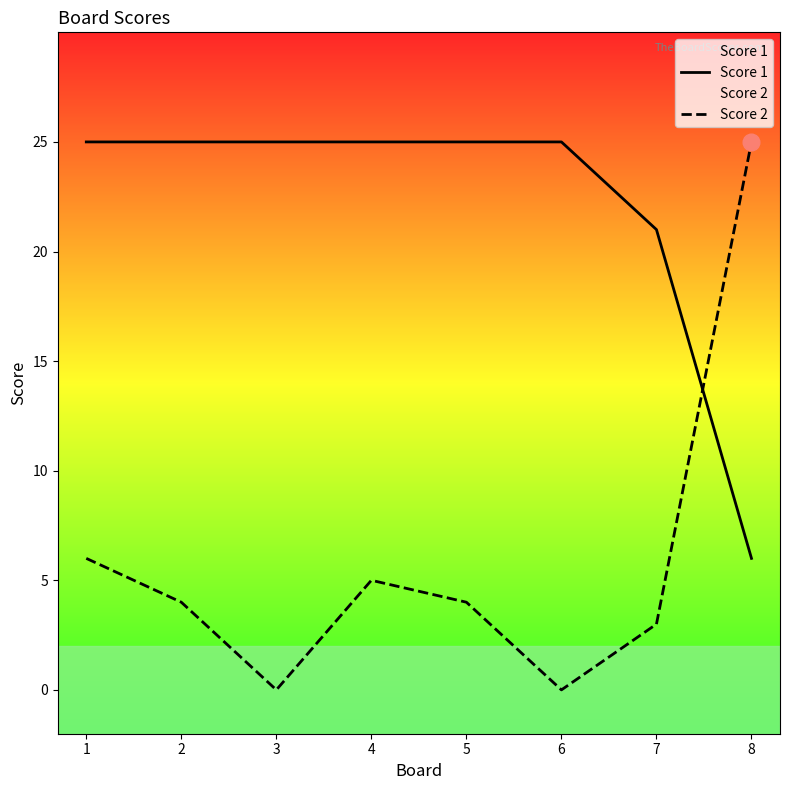

List the series in order of their overall mean, lowest first.

Score 2, Score 1